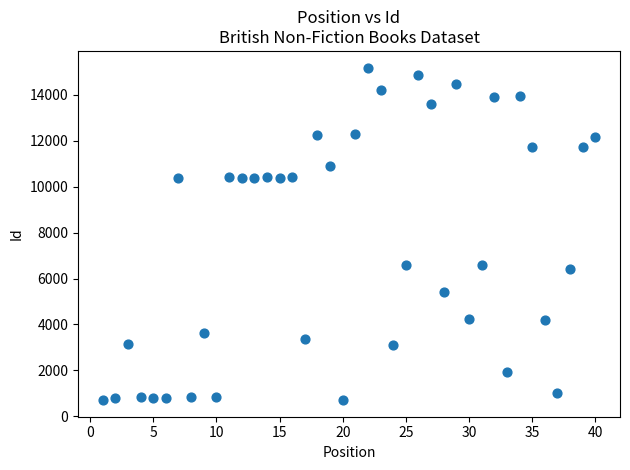

What is the range of Y values (max minus min)?

14489